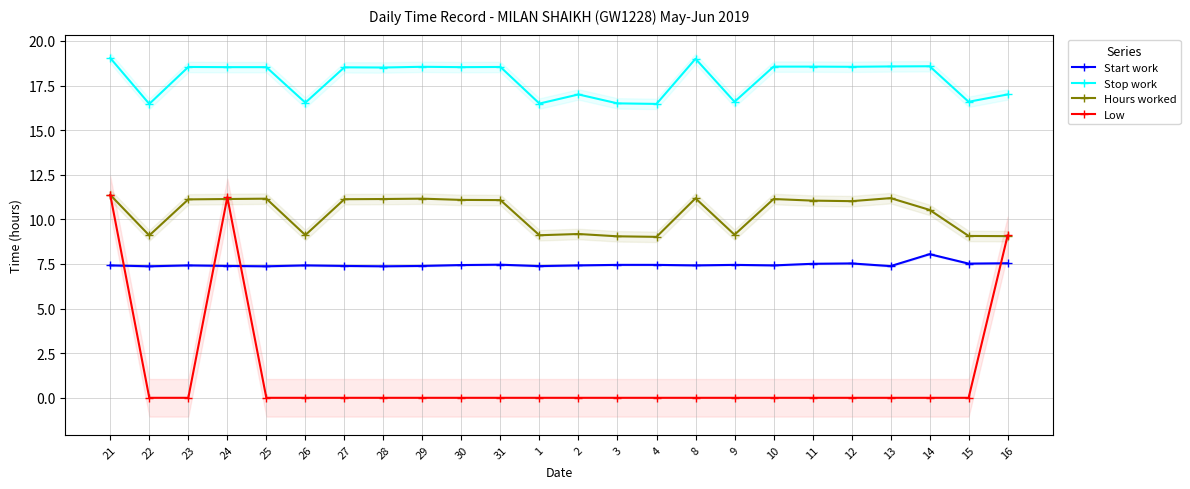

Which series has the largest total across all categories?

Stop work